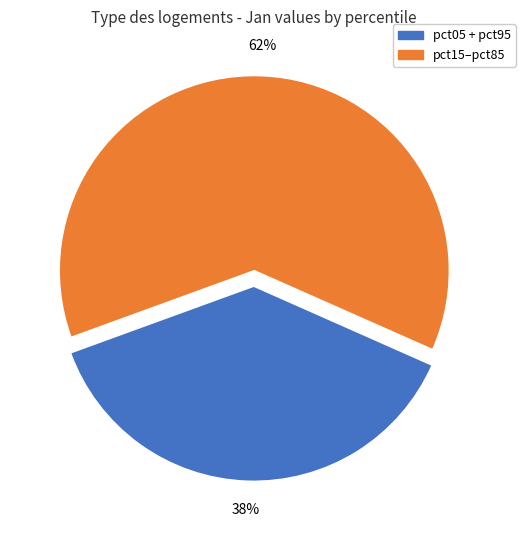

Is there any slice that represents more than half of the pie?

Yes